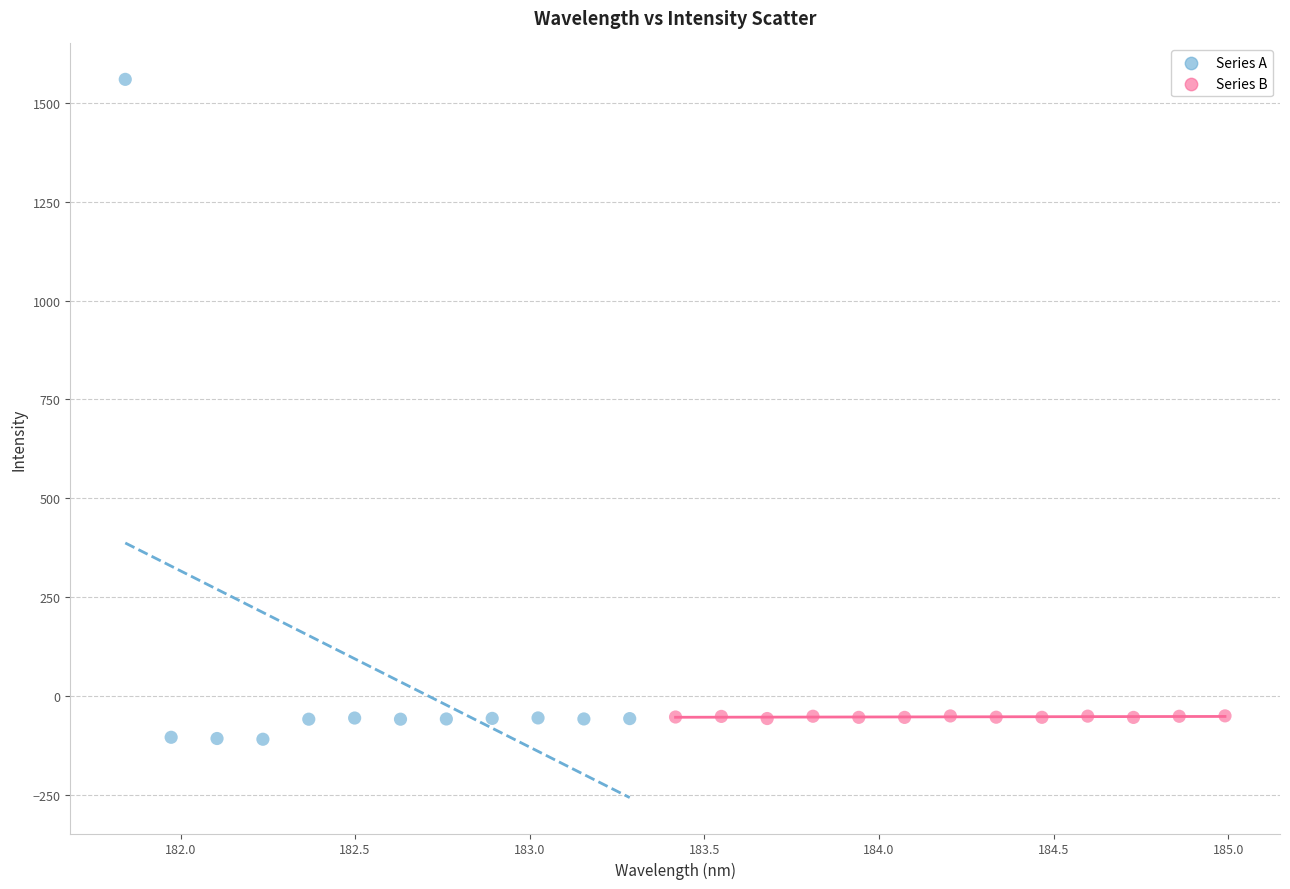

Which series reaches the maximum Y coordinate?

Series A